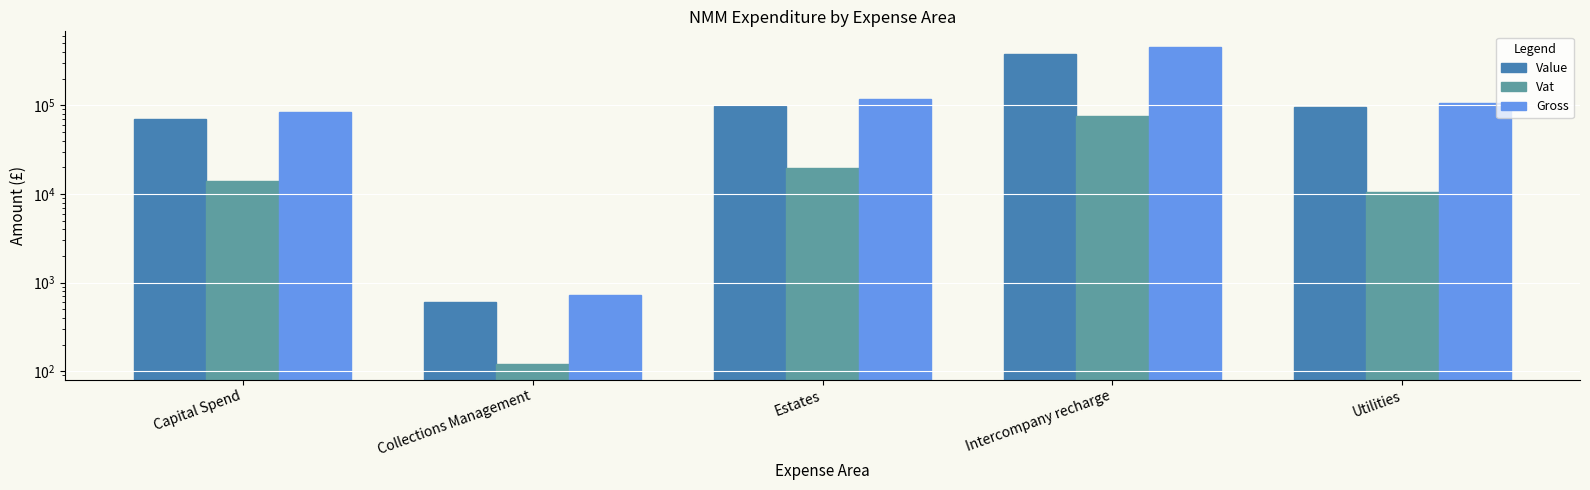

What position from the left is Capital Spend?

1